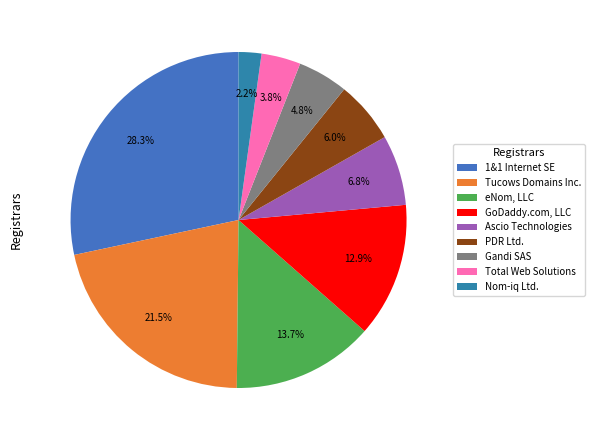

What is the largest slice in the pie chart?

1&1 Internet SE